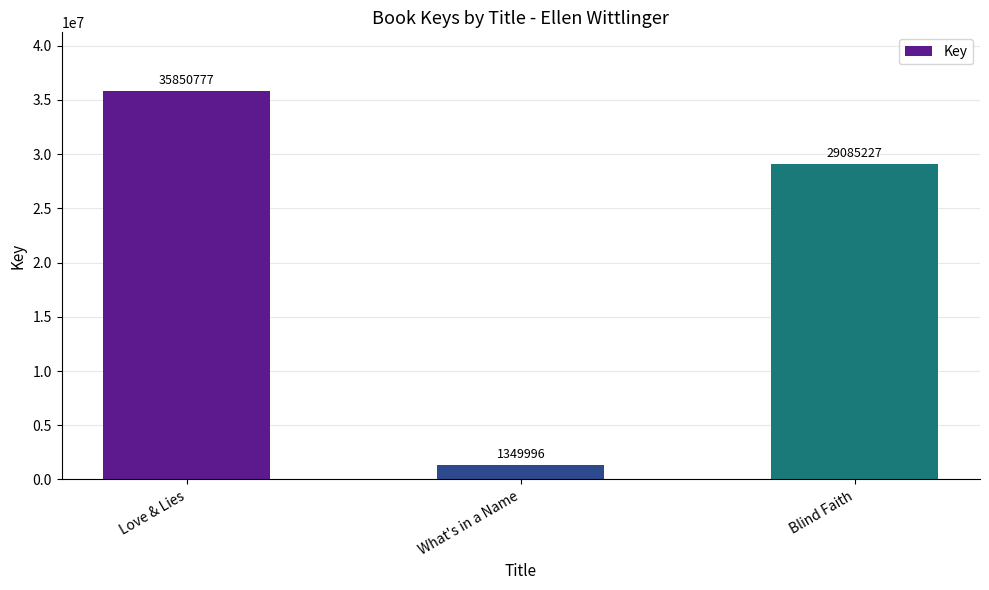

Reading right to left, list all the values displayed in this chart.

Blind Faith=29085227	What's in a Name=1349996	Love & Lies=35850777